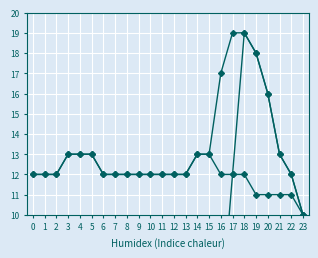

What is the difference between the second highest and second lowest values in the Для детского населения series?

2